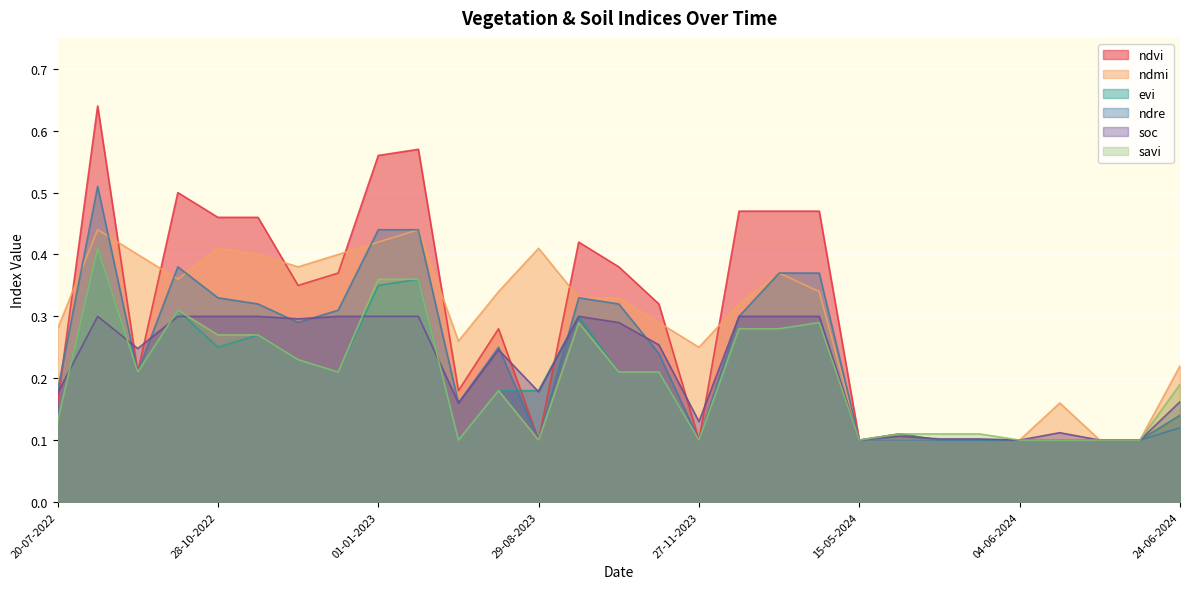

What value does the ndmi series have at 01-01-2023?

0.4